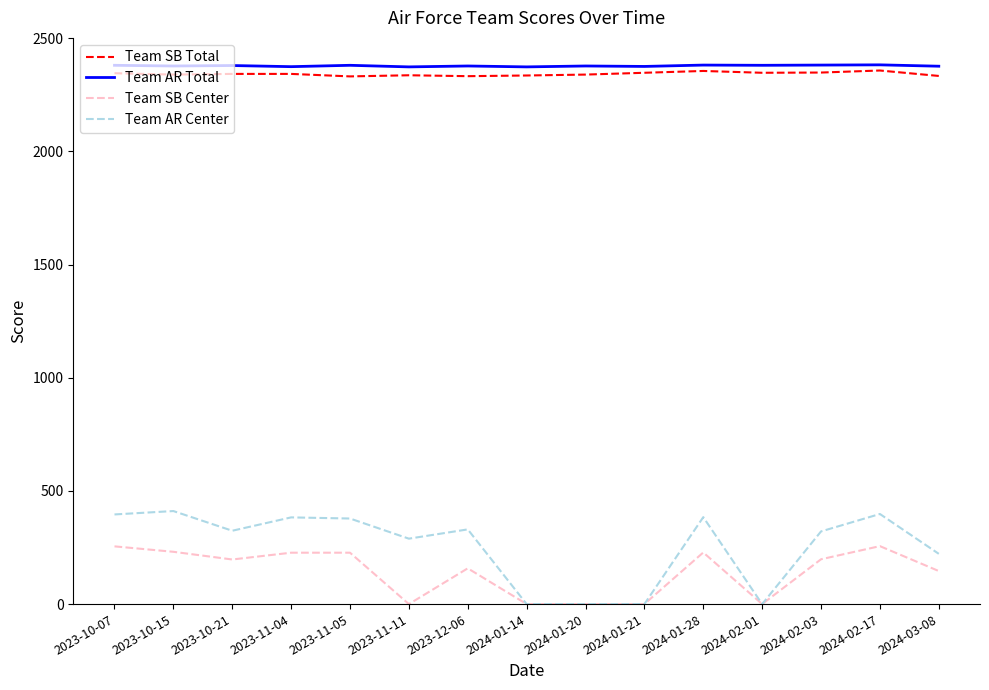

Is the value of Team AR Center at 2024-02-03 greater than the value of Team SB Total at 2023-10-15?

No